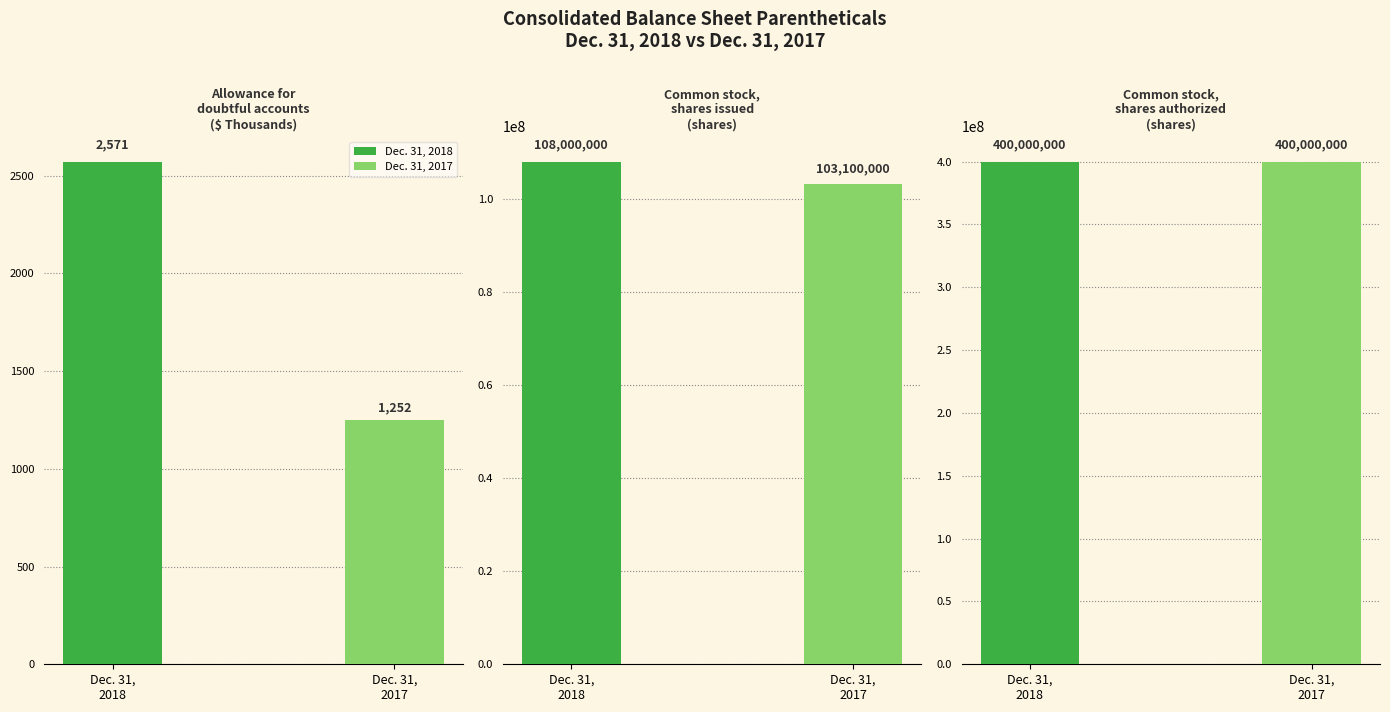

Which has a higher value, Allowance for doubtful accounts or Common stock, shares issued?

Common stock, shares issued